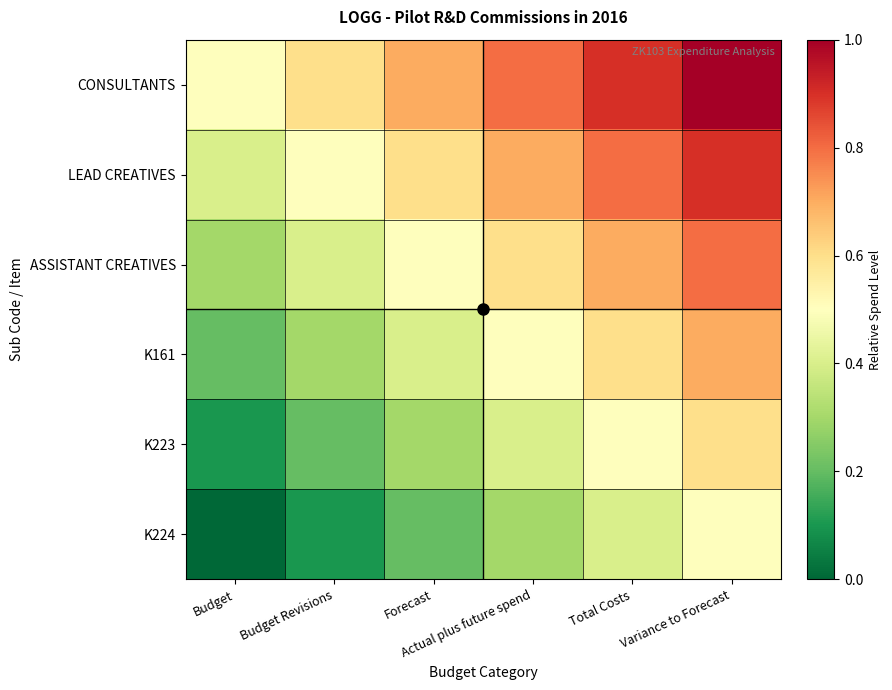

Reading left to right, list all the values displayed in this chart.

CONSULTANTS: Budget=0.5	Budget Revisions=0.6	Forecast=0.7	Actual plus future spend=0.8	Total Costs=0.9	Variance to Forecast=1.0
LEAD CREATIVES: Budget=0.4	Budget Revisions=0.5	Forecast=0.6	Actual plus future spend=0.7	Total Costs=0.8	Variance to Forecast=0.9
ASSISTANT CREATIVES: Budget=0.3	Budget Revisions=0.4	Forecast=0.5	Actual plus future spend=0.6	Total Costs=0.7	Variance to Forecast=0.8
K161: Budget=0.2	Budget Revisions=0.3	Forecast=0.4	Actual plus future spend=0.5	Total Costs=0.6	Variance to Forecast=0.7
K223: Budget=0.1	Budget Revisions=0.2	Forecast=0.3	Actual plus future spend=0.4	Total Costs=0.5	Variance to Forecast=0.6
K224: Budget=0.0	Budget Revisions=0.1	Forecast=0.2	Actual plus future spend=0.3	Total Costs=0.4	Variance to Forecast=0.5